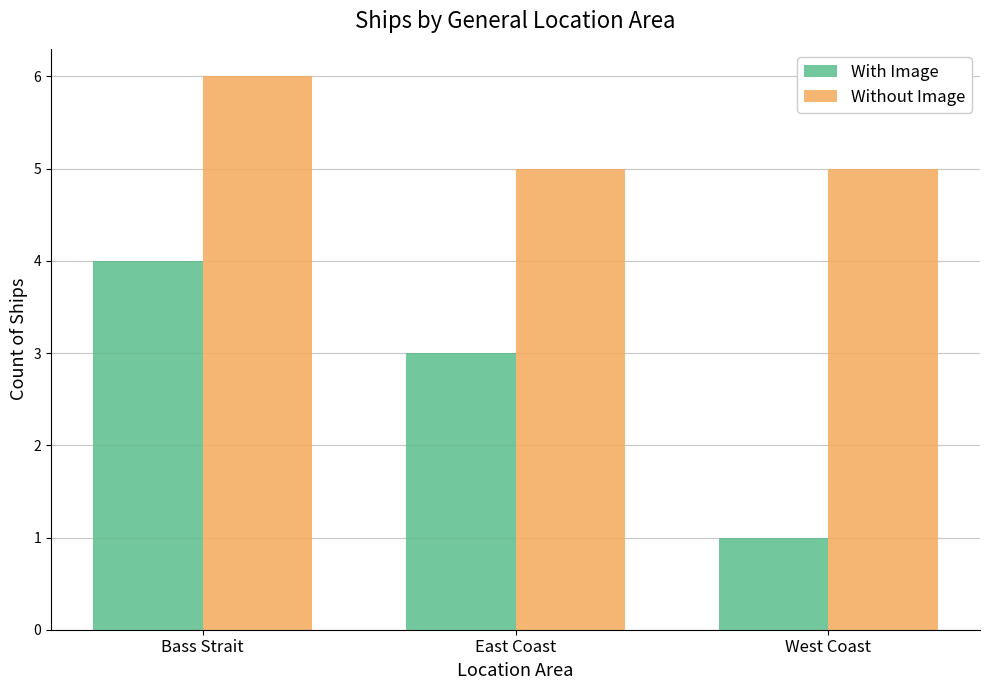

Rank the series by their average value, from lowest to highest.

With Image, Without Image